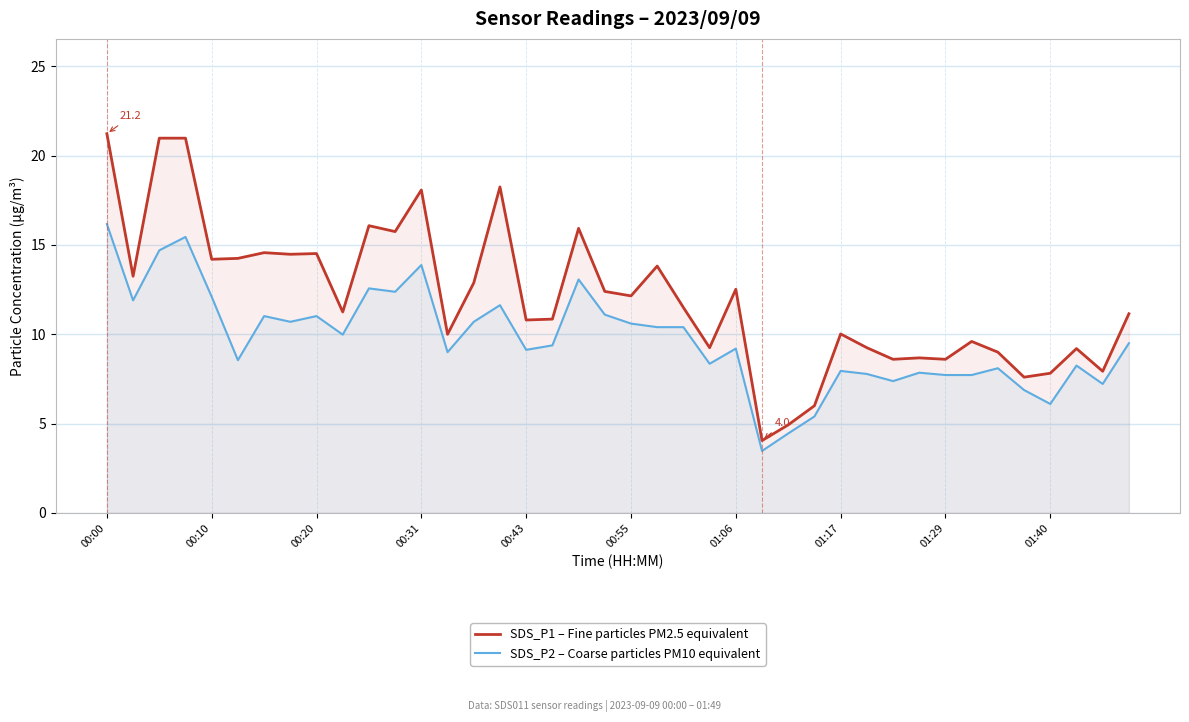

Which series changed the most between 33 and 39?

SDS_P2 – Coarse particles PM10 equivalent